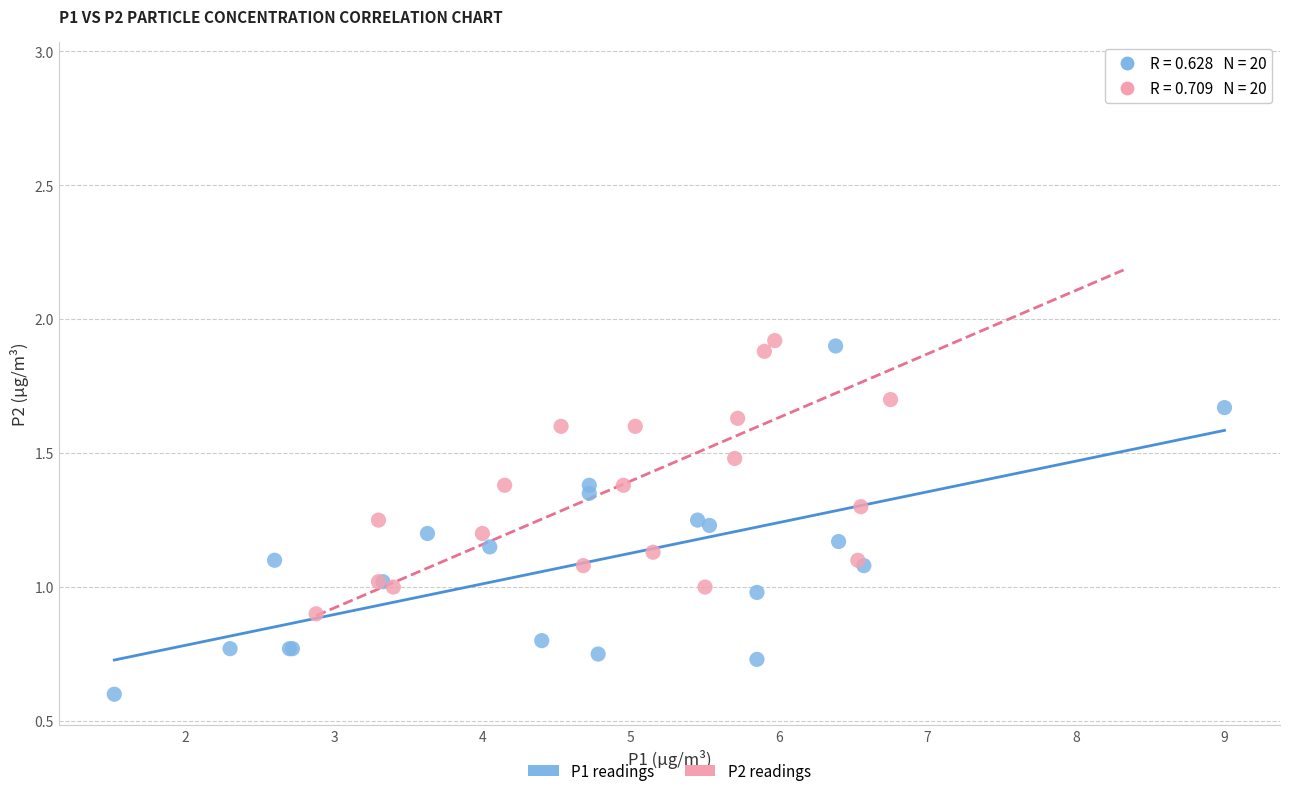

Which series contains the lowest Y value?

P1 readings